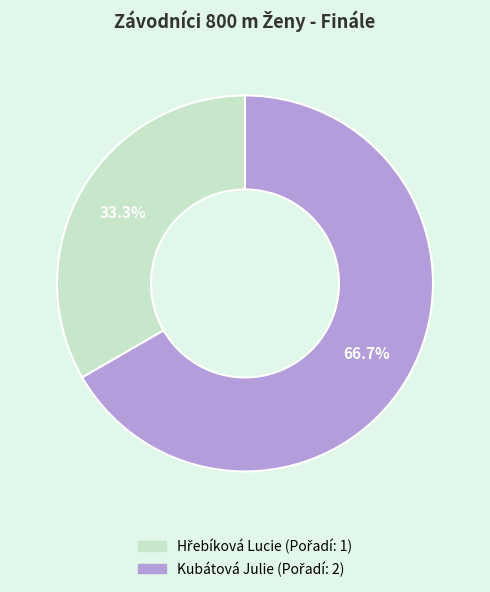

Which slice is the largest?

Kubátová Julie